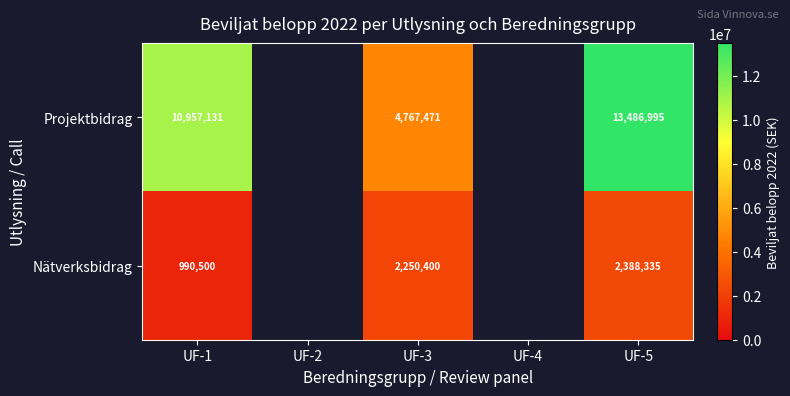

Between UF-3 and UF-5, which series saw the biggest shift?

Projektbidrag